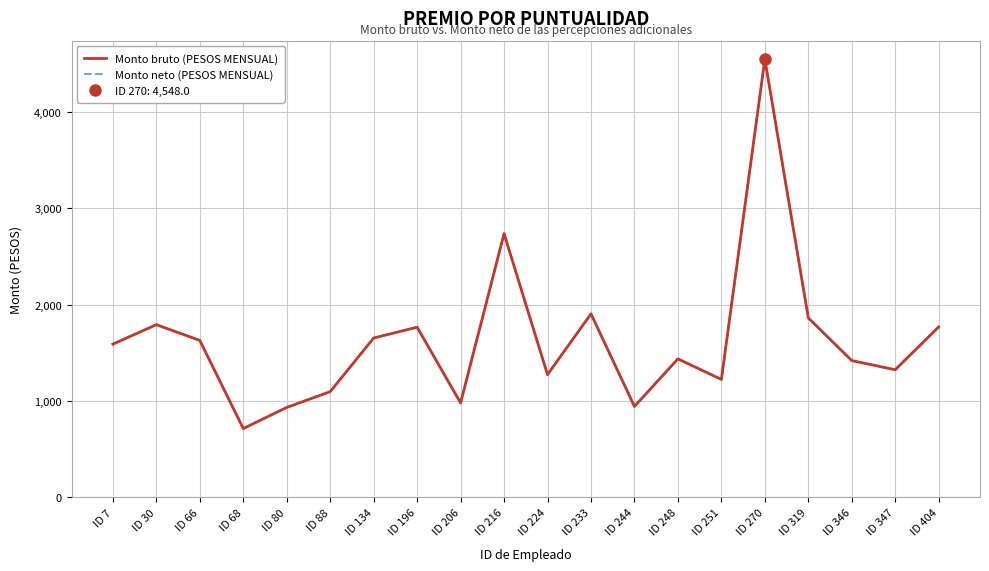

True or false: Monto bruto (PESOS MENSUAL) and Monto neto (PESOS MENSUAL) cross at least once.

False